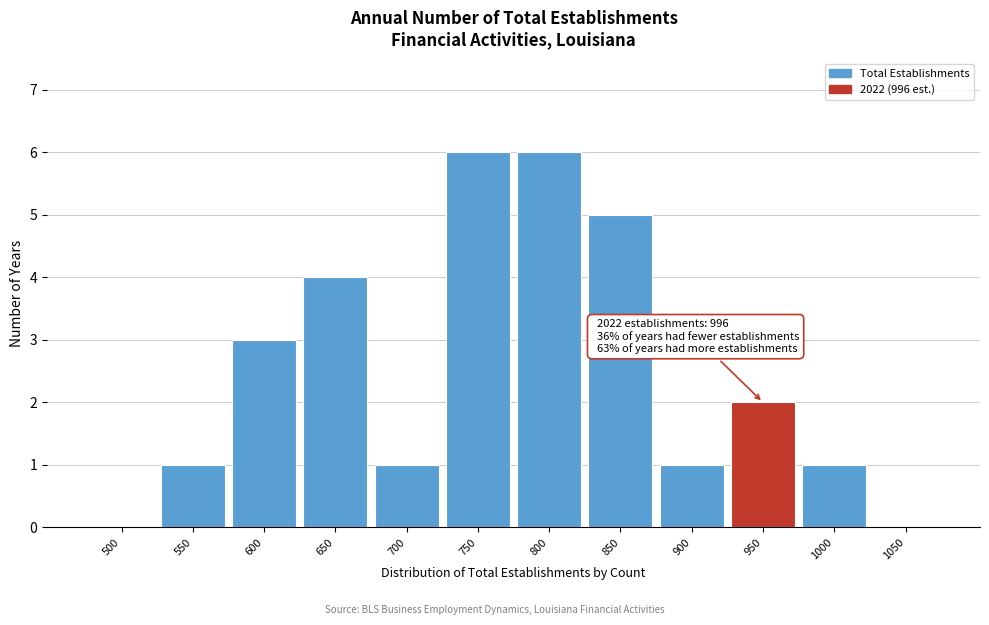

Reading left to right, extract all data points from this chart.

500=0	550=1	600=3	650=4	700=1	750=6	800=6	850=5	900=1	950=2	1000=1	1050=0